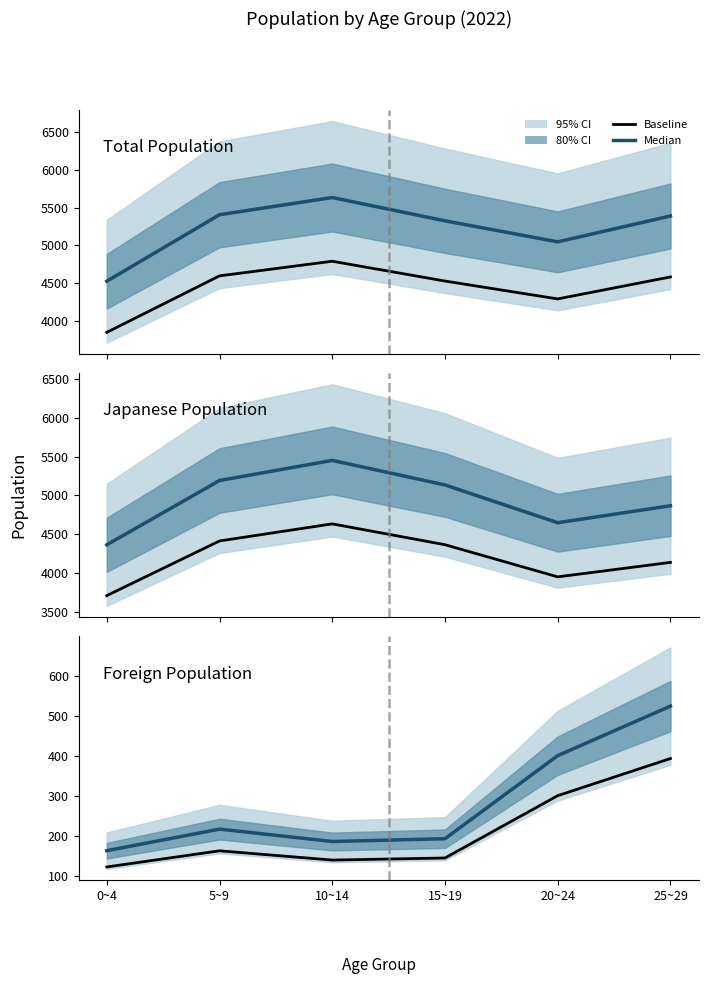

What is the average value of the Median series?

280.8